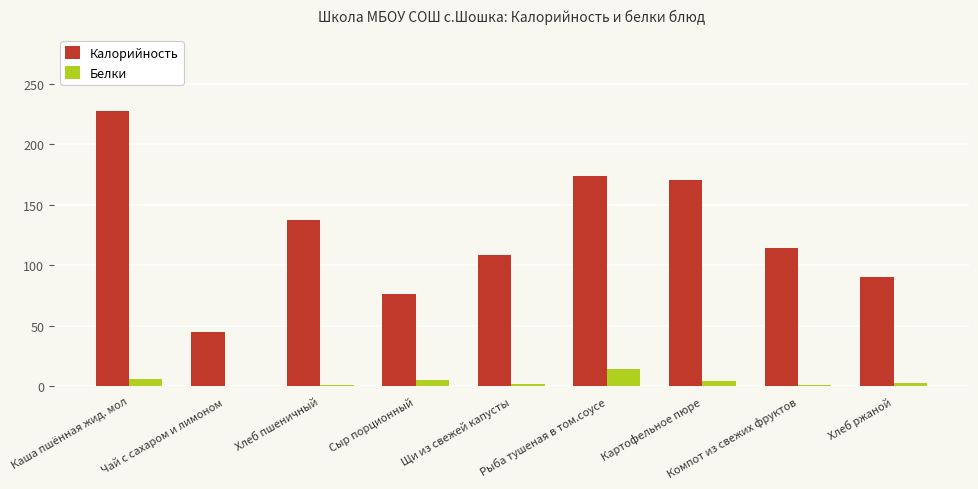

What value does the Белки series have at Хлеб ржаной?

3.0